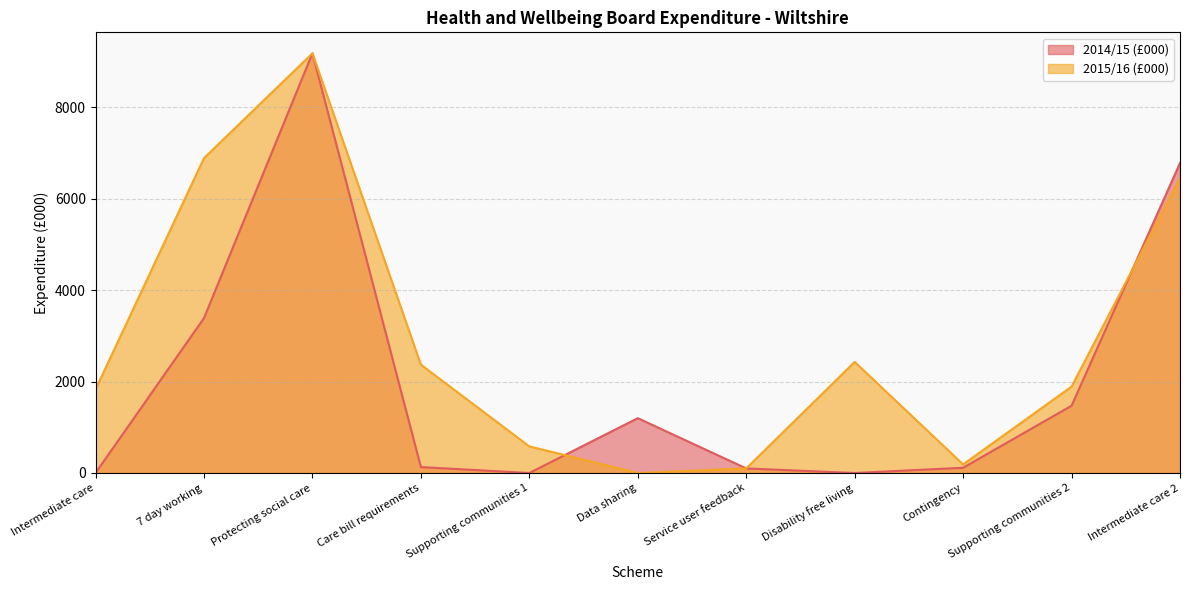

Rank the series by their maximum value, from highest to lowest.

2014/15 (£000), 2015/16 (£000)